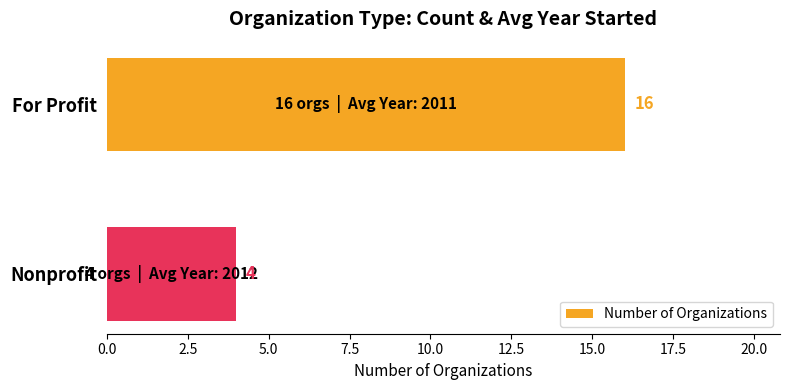

List the labels in order of value, smallest first.

Nonprofit, For Profit